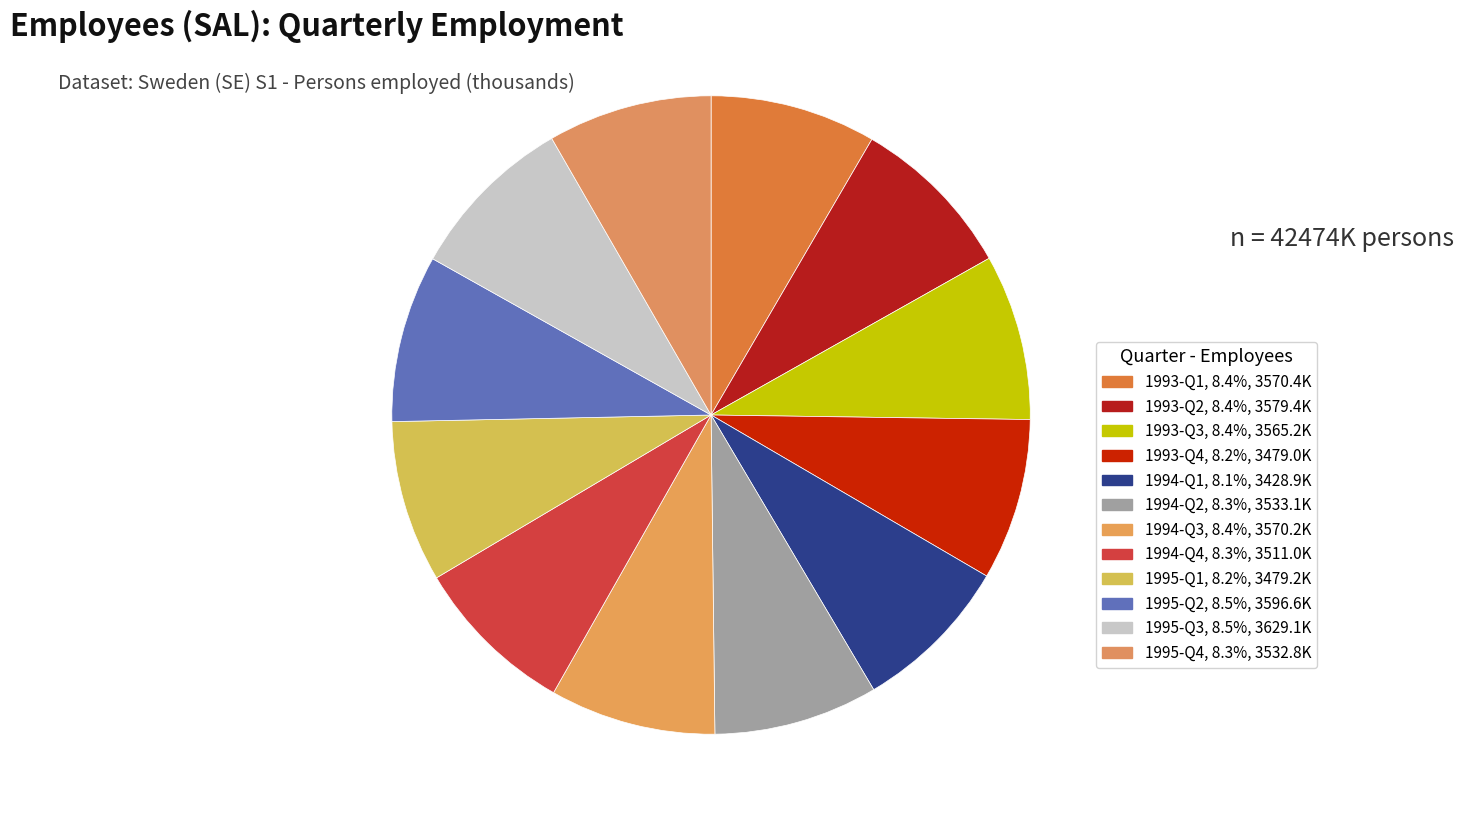

Is the sum of 1995-Q4 and 1993-Q4 greater than half?

No